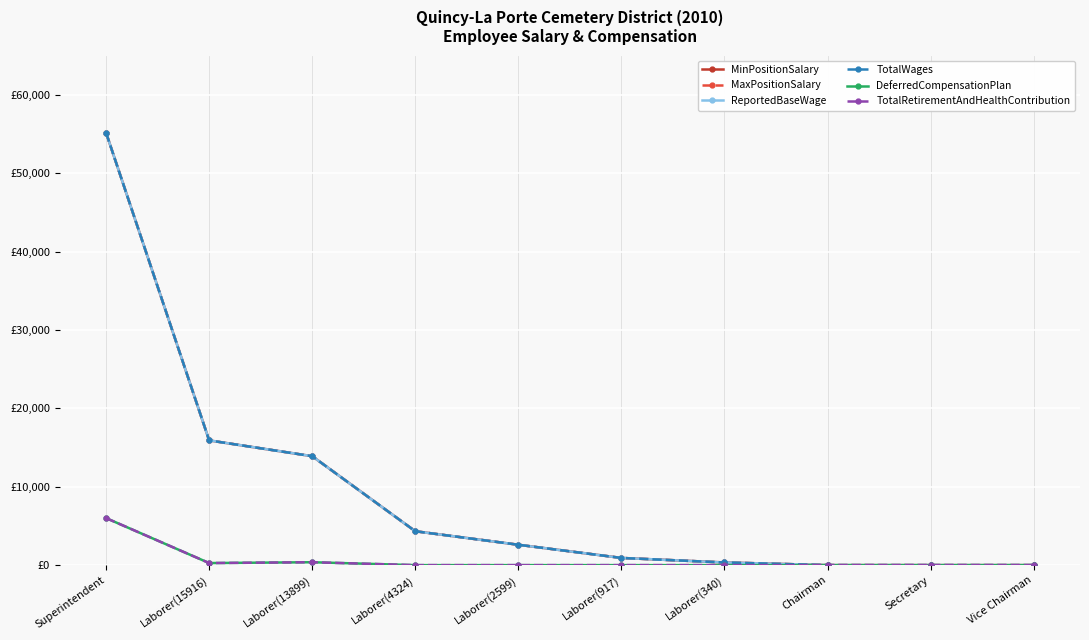

Reading left to right, list all the values displayed in this chart.

MinPositionSalary: Superintendent=55161	Laborer(15916)=15916	Laborer(13899)=13899	Laborer(4324)=4324	Laborer(2599)=2599	Laborer(917)=917	Laborer(340)=340	Chairman=0	Secretary=0	Vice Chairman=0
MaxPositionSalary: Superintendent=55161	Laborer(15916)=15916	Laborer(13899)=13899	Laborer(4324)=4324	Laborer(2599)=2599	Laborer(917)=917	Laborer(340)=340	Chairman=0	Secretary=0	Vice Chairman=0
ReportedBaseWage: Superintendent=55161	Laborer(15916)=15916	Laborer(13899)=13899	Laborer(4324)=4324	Laborer(2599)=2599	Laborer(917)=917	Laborer(340)=340	Chairman=0	Secretary=0	Vice Chairman=0
TotalWages: Superintendent=55161	Laborer(15916)=15916	Laborer(13899)=13899	Laborer(4324)=4324	Laborer(2599)=2599	Laborer(917)=917	Laborer(340)=340	Chairman=0	Secretary=0	Vice Chairman=0
DeferredCompensationPlan: Superintendent=6000	Laborer(15916)=263	Laborer(13899)=369	Laborer(4324)=0	Laborer(2599)=0	Laborer(917)=0	Laborer(340)=0	Chairman=0	Secretary=0	Vice Chairman=0
TotalRetirementAndHealthContribution: Superintendent=6000	Laborer(15916)=263	Laborer(13899)=369	Laborer(4324)=0	Laborer(2599)=0	Laborer(917)=0	Laborer(340)=0	Chairman=0	Secretary=0	Vice Chairman=0